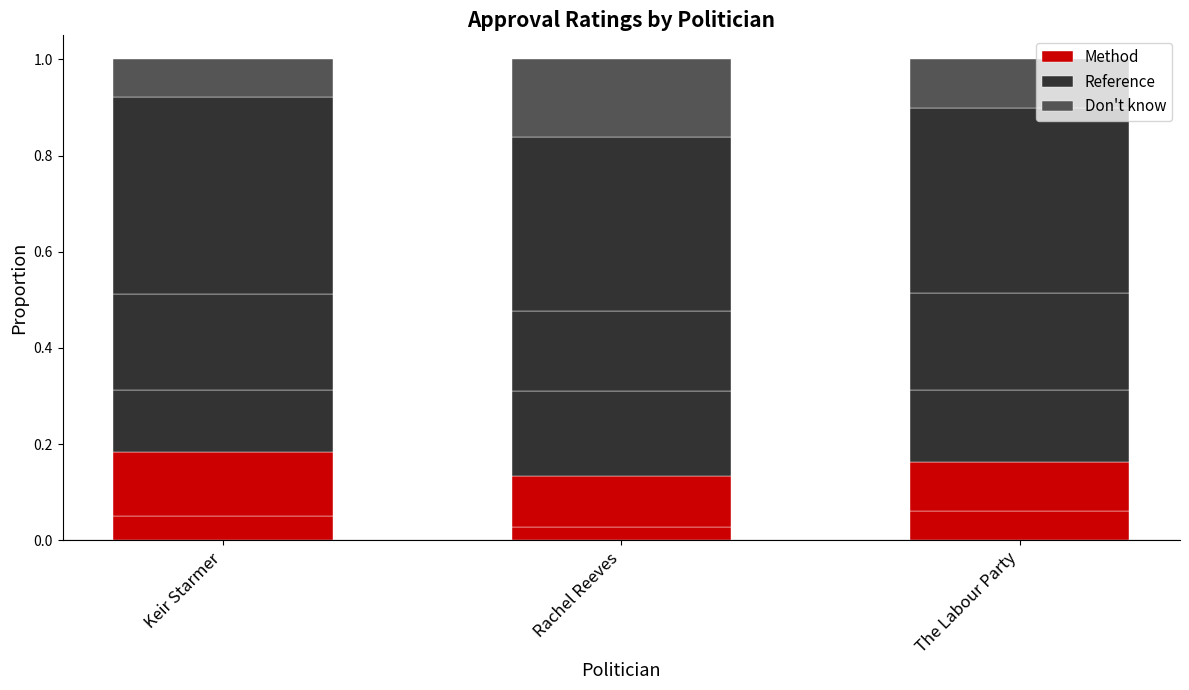

Which series changed the most between Keir Starmer and The Labour Party?

Don't know